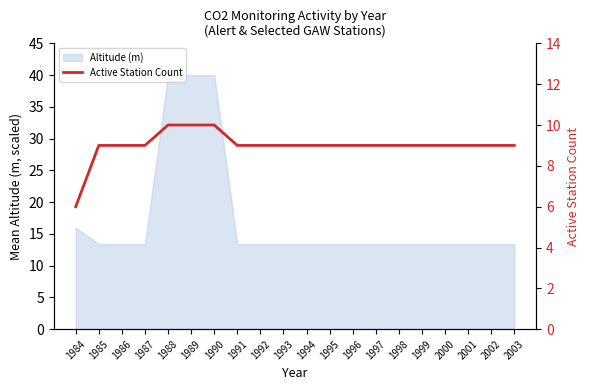

Between 1988 and 1991, which is larger?

1988